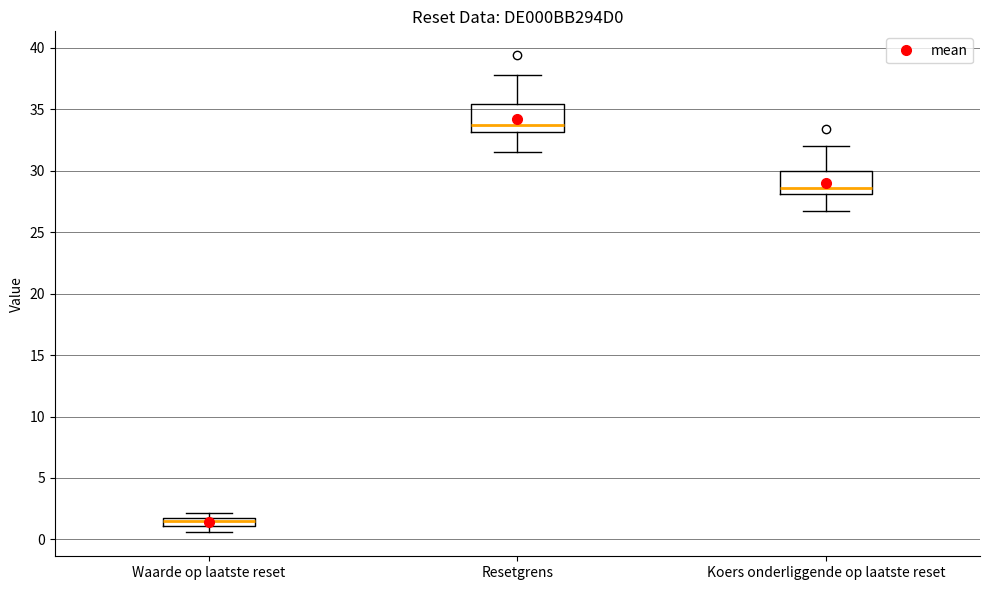

Which box has the lowest median line?

Waarde op laatste reset